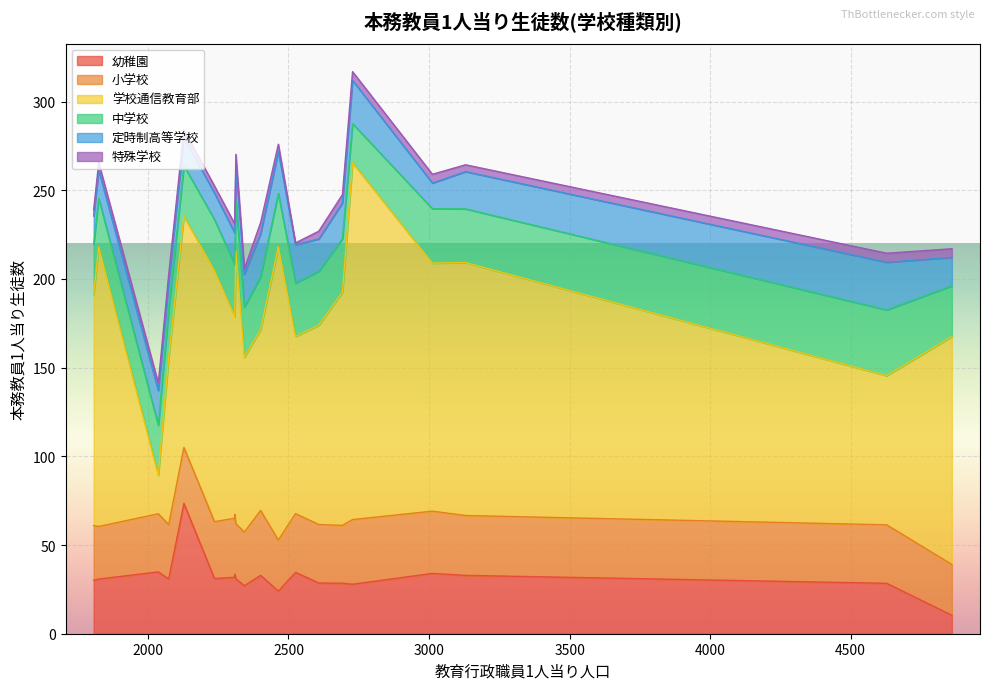

What are all the series names shown in the legend?

幼稚園, 小学校, 学校通信教育部, 中学校, 定時制高等学校, 特殊学校